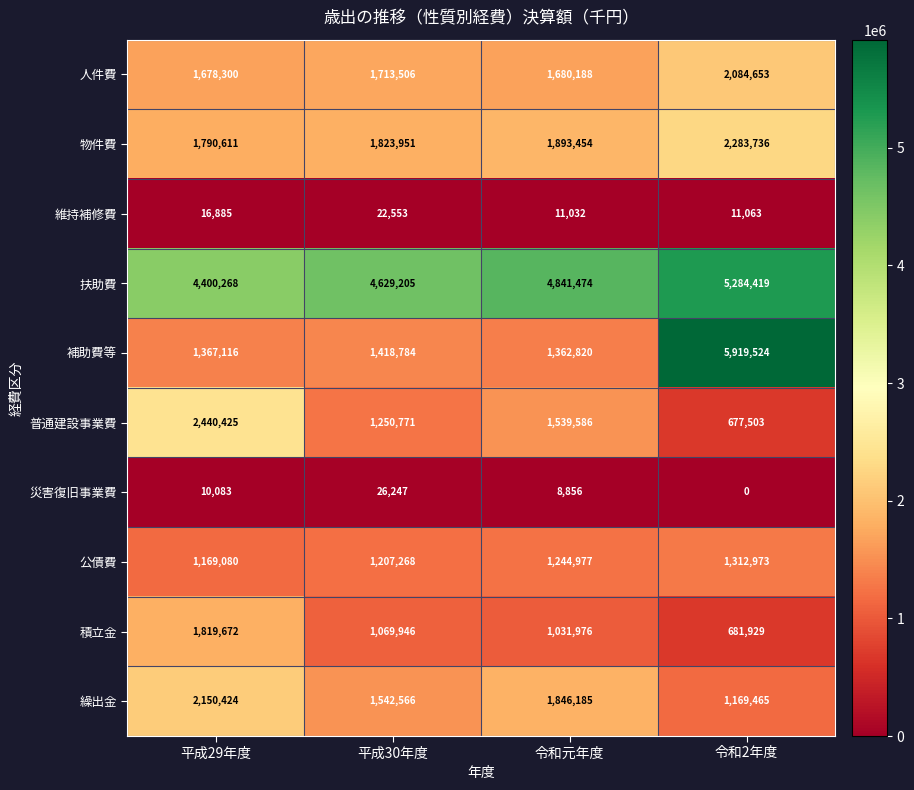

What is the spread (max minus min) of values at 平成29年度?

4390185